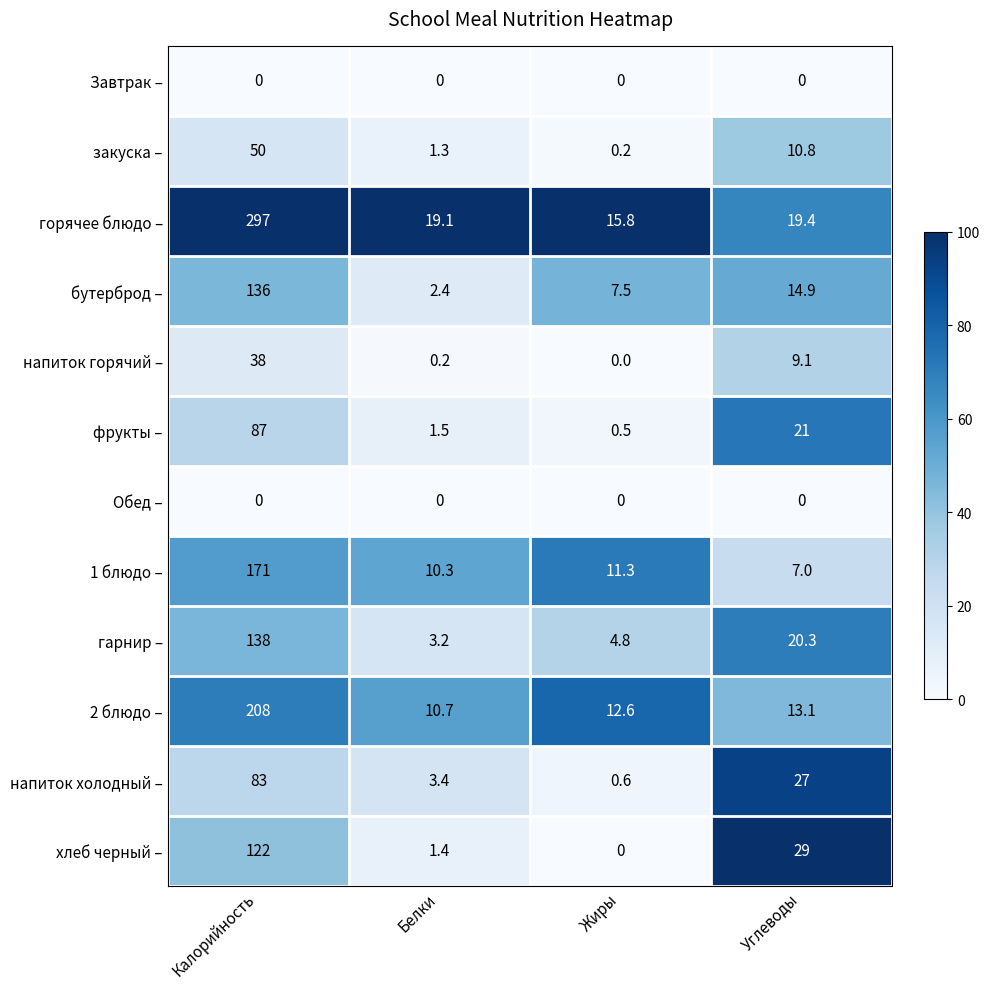

Between Калорийность and Белки, which series saw the biggest shift?

горячее блюдо –